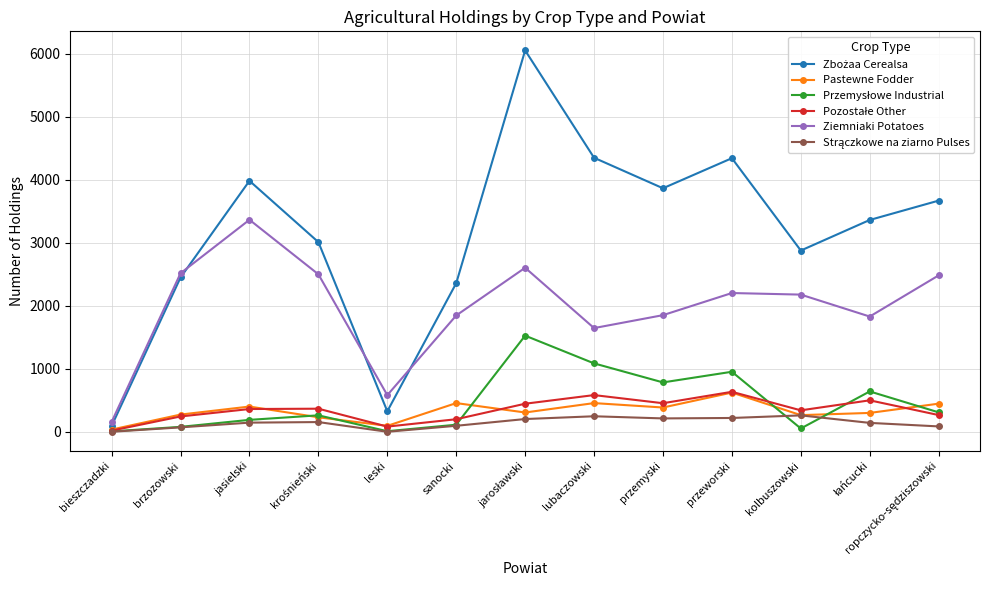

What is the greatest value displayed?

6050